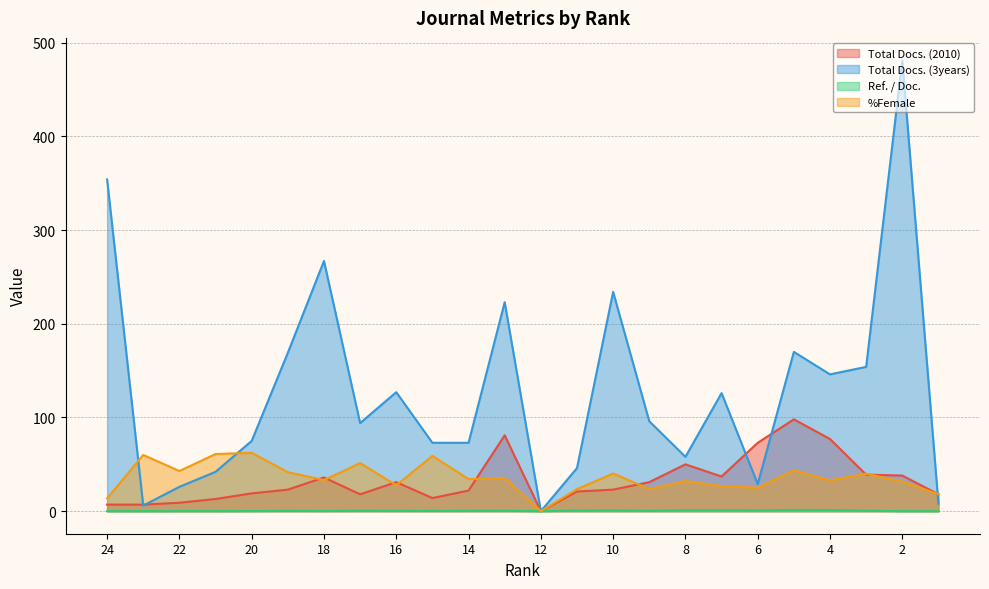

At which category does the chart reach its peak across all series?

2